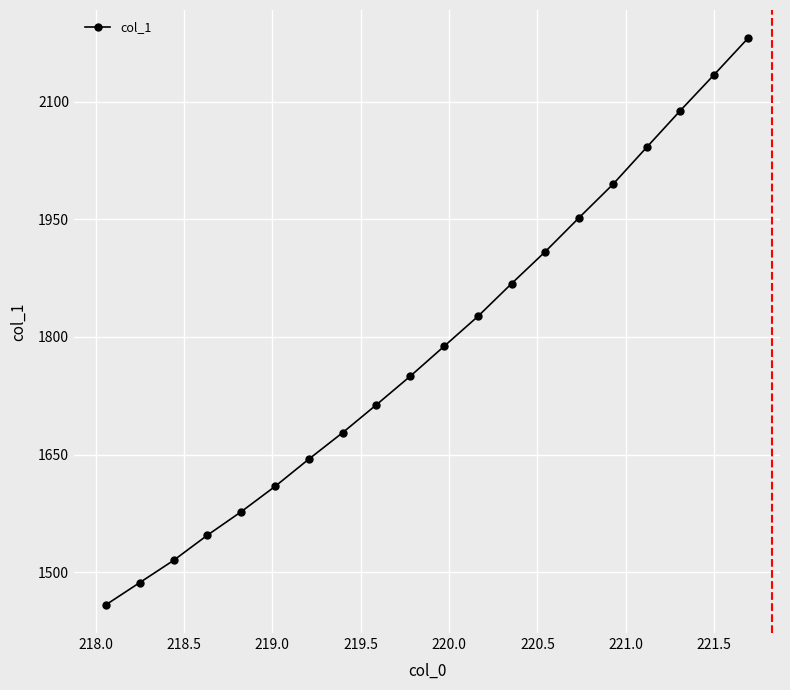

What is the value of the 13th point from the left?

1867.9